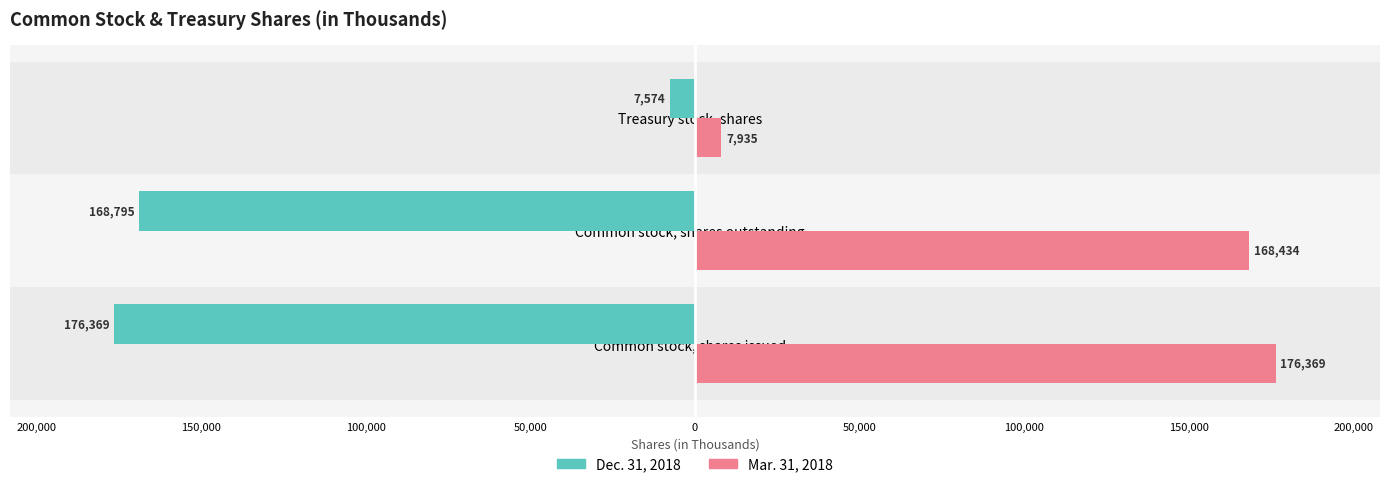

What is the difference between the maximum and second lowest values in the Mar. 31, 2018 series?

7935